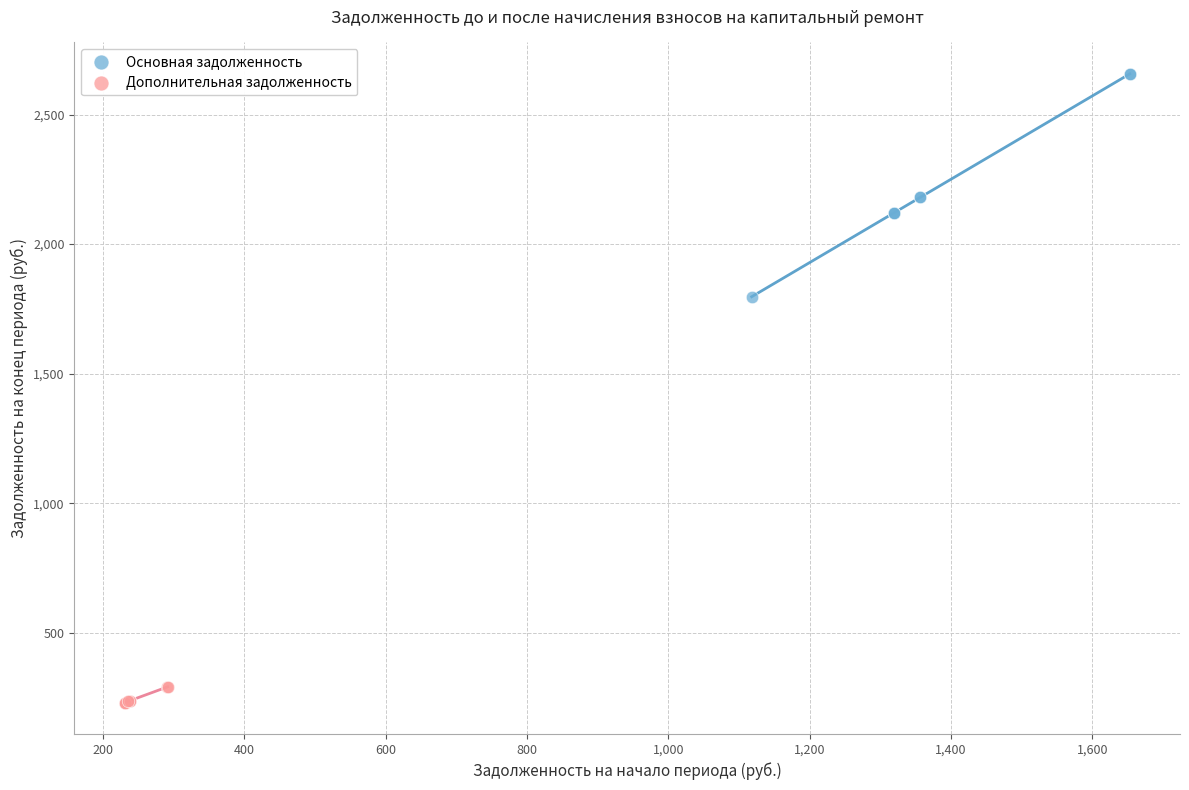

Which series has the widest spread of Y values?

Основная задолженность